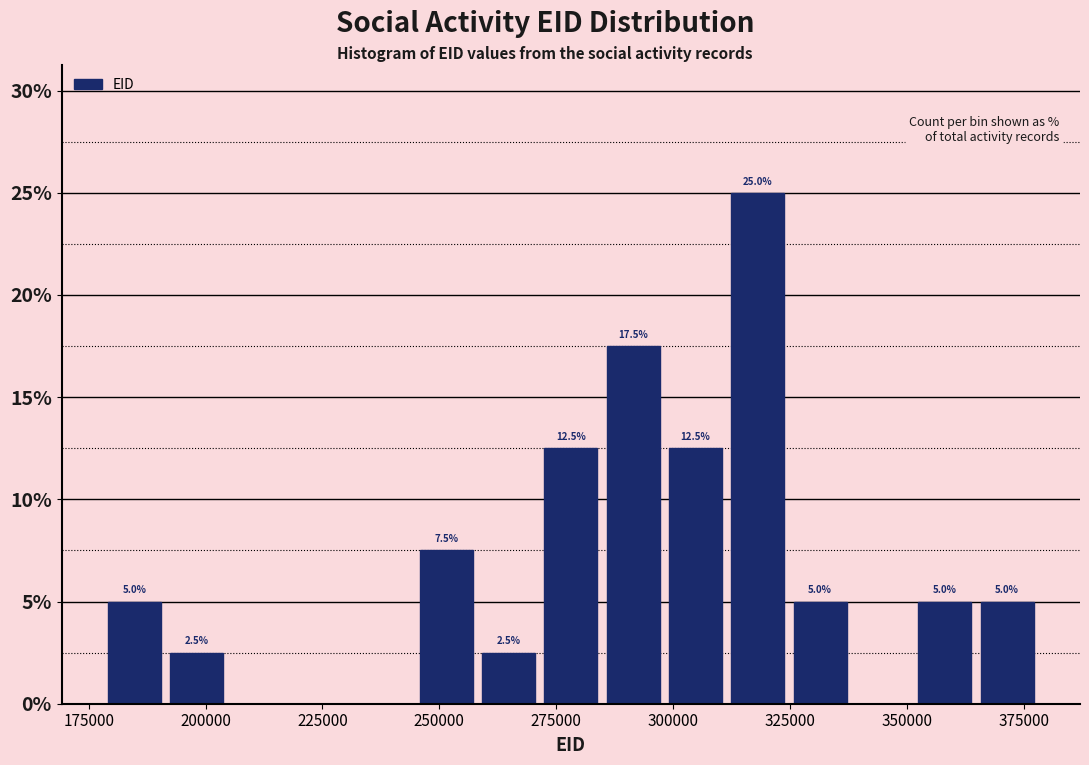

Read against the x-axis, roughly where is the centre of the tallest bar?

320000